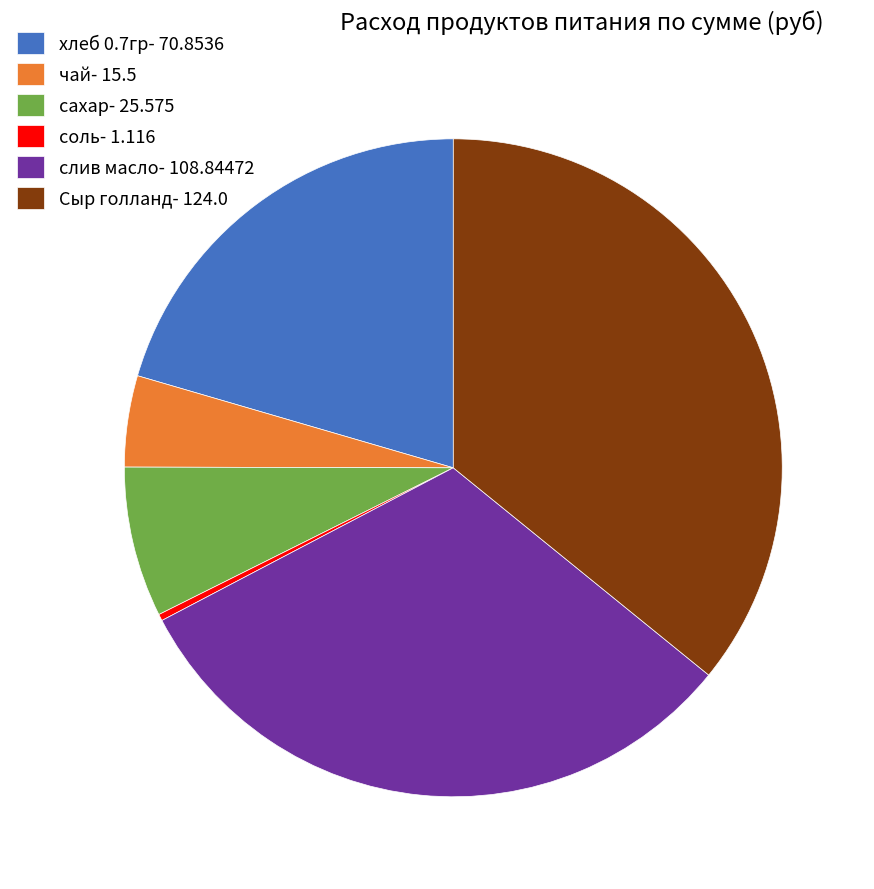

Is the sum of чай and соль greater than half?

No